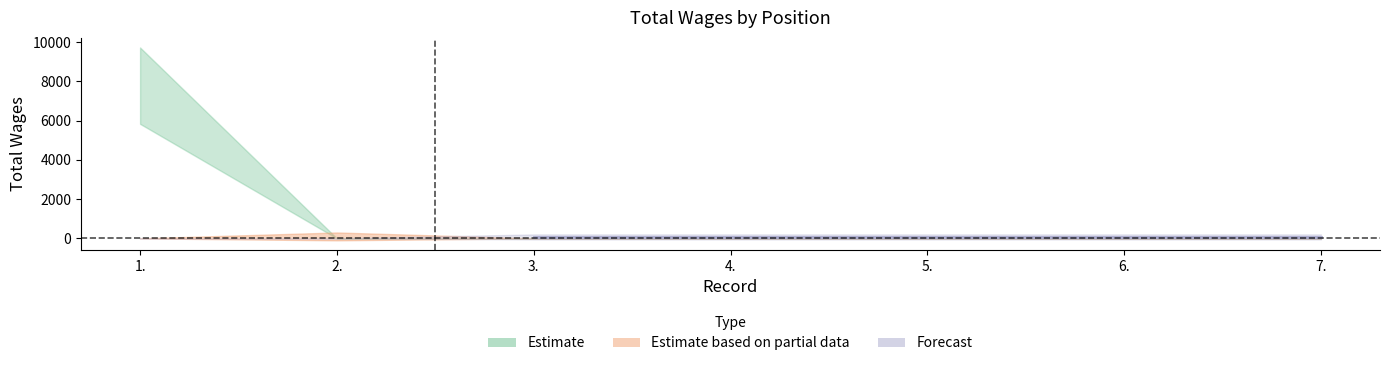

Reading right to left, list all the values displayed in this chart.

0	0	0	0	0	0	7775